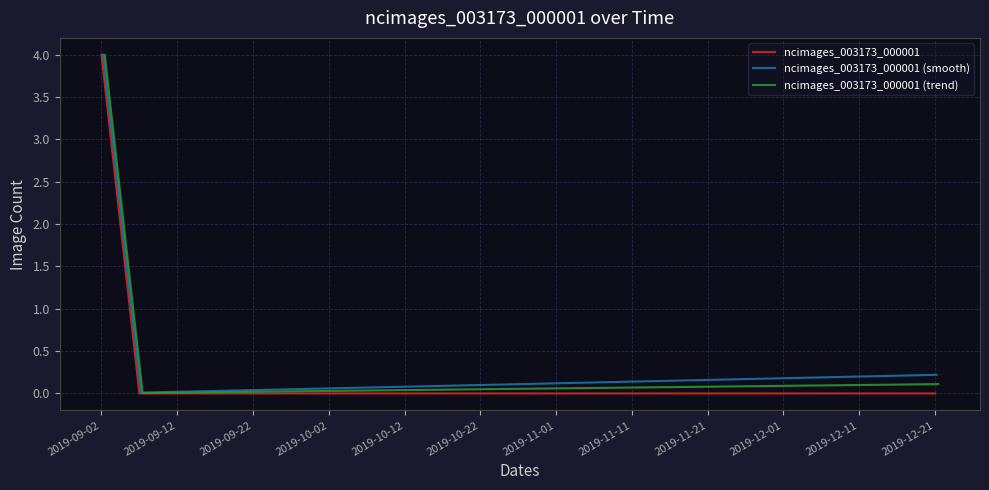

List the series in order of their peak value, lowest first.

ncimages_003173_000001, ncimages_003173_000001 (smooth), ncimages_003173_000001 (trend)